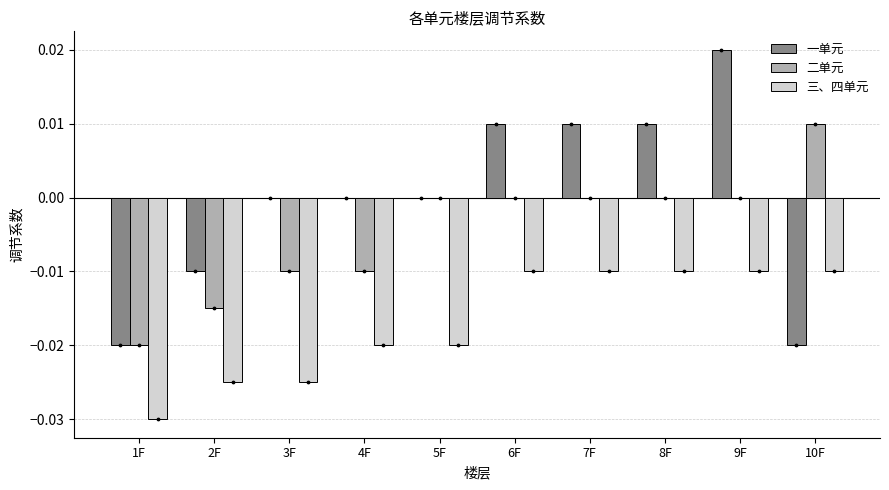

Which series has the largest total across all categories?

一单元